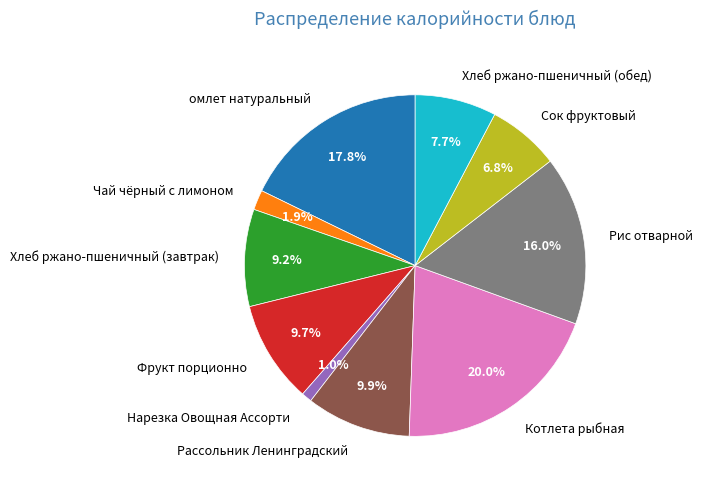

Which category has the biggest portion of the pie?

Котлета рыбная